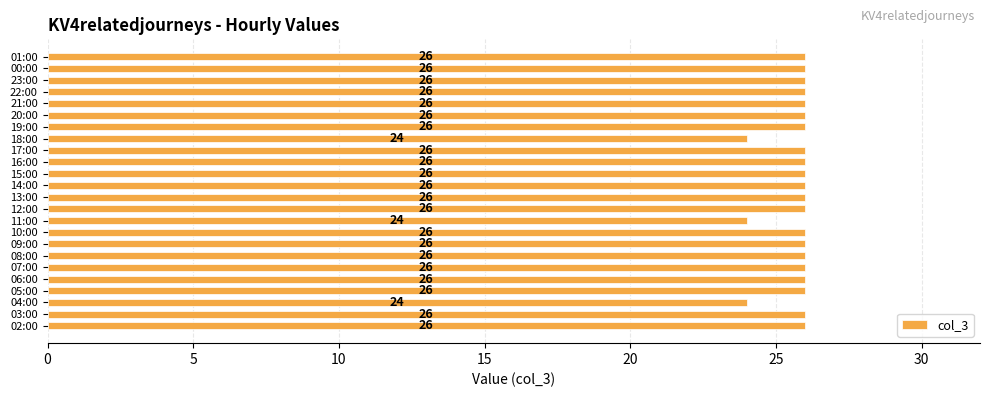

Reading top to bottom, list all the values displayed in this chart.

01:00=26	00:00=26	23:00=26	22:00=26	21:00=26	20:00=26	19:00=26	18:00=24	17:00=26	16:00=26	15:00=26	14:00=26	13:00=26	12:00=26	11:00=24	10:00=26	09:00=26	08:00=26	07:00=26	06:00=26	05:00=26	04:00=24	03:00=26	02:00=26